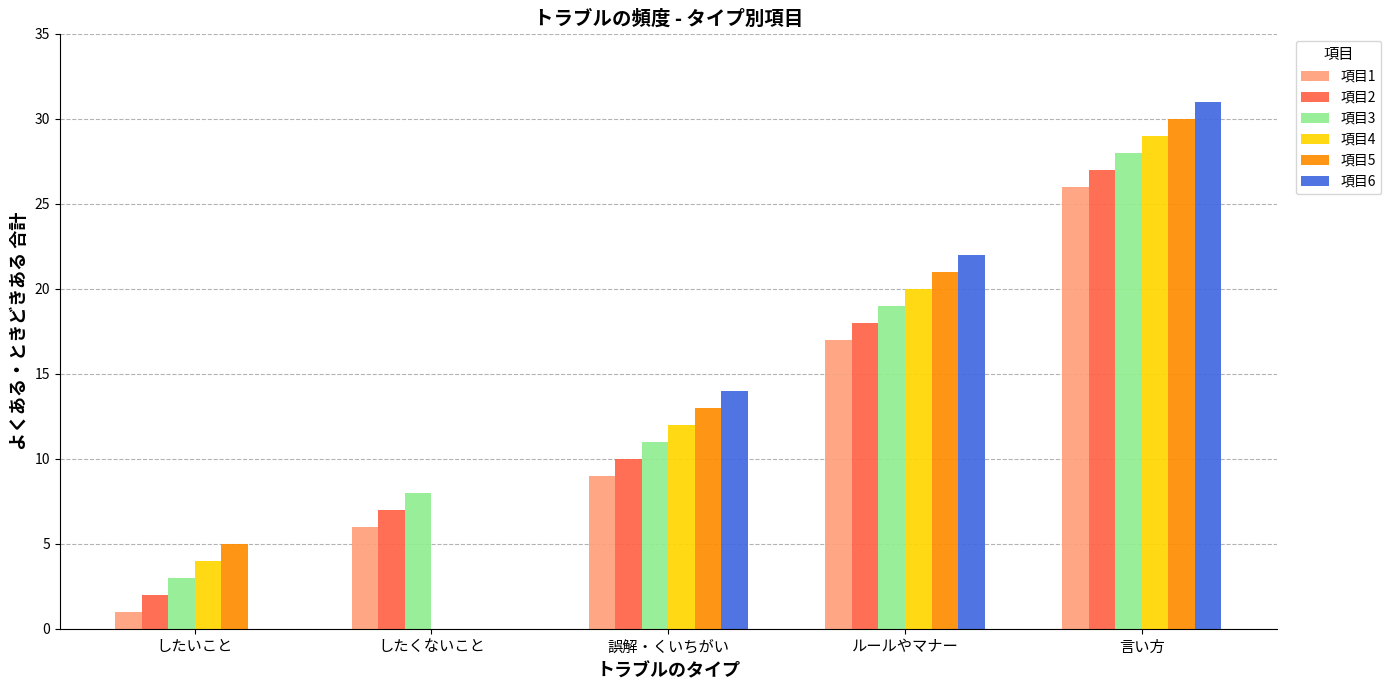

Does the chart contain stacked bars?

No